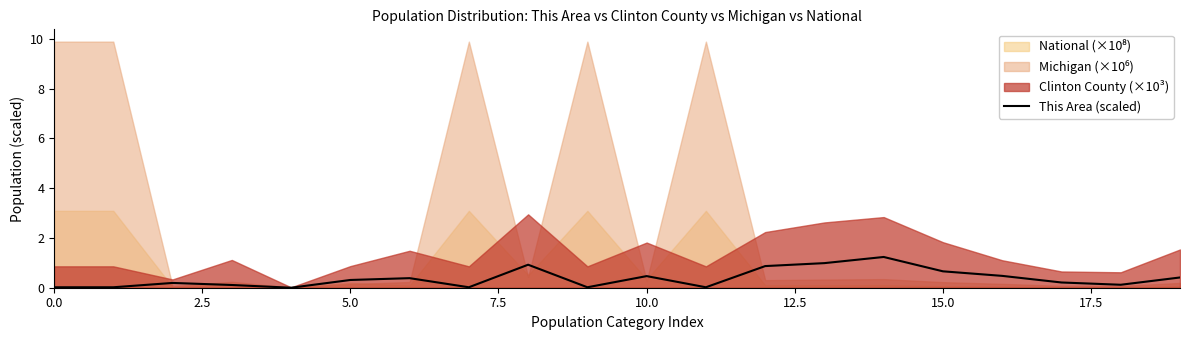

What is the maximum value for This Area (scaled)?

1.2